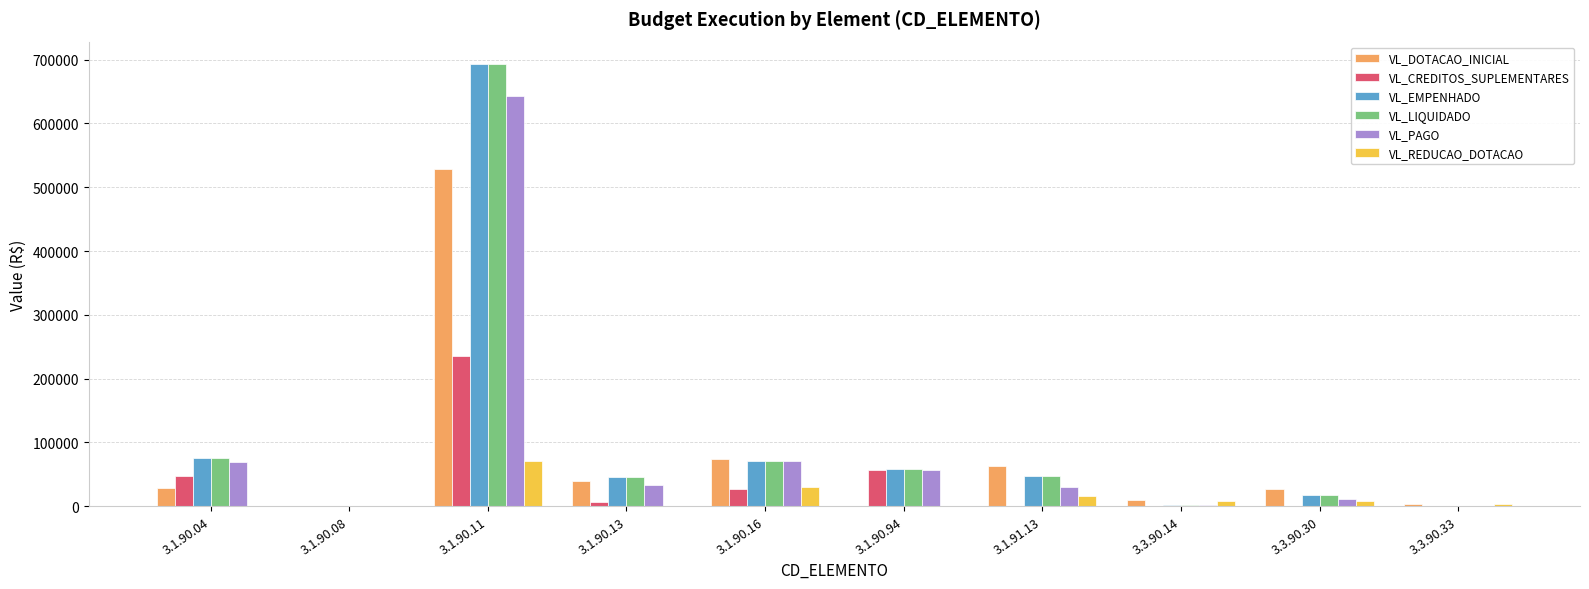

At which category is the sum across all series the highest?

3.1.90.11